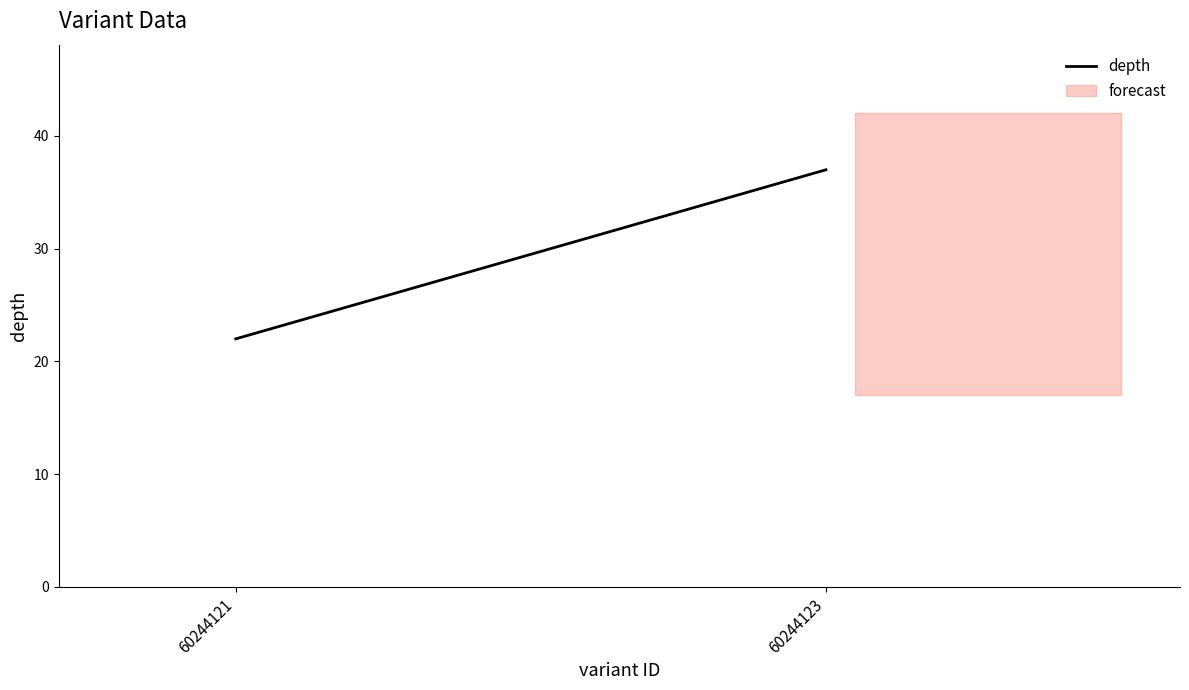

Rank the categories by value from lowest to highest.

60244121, 60244123